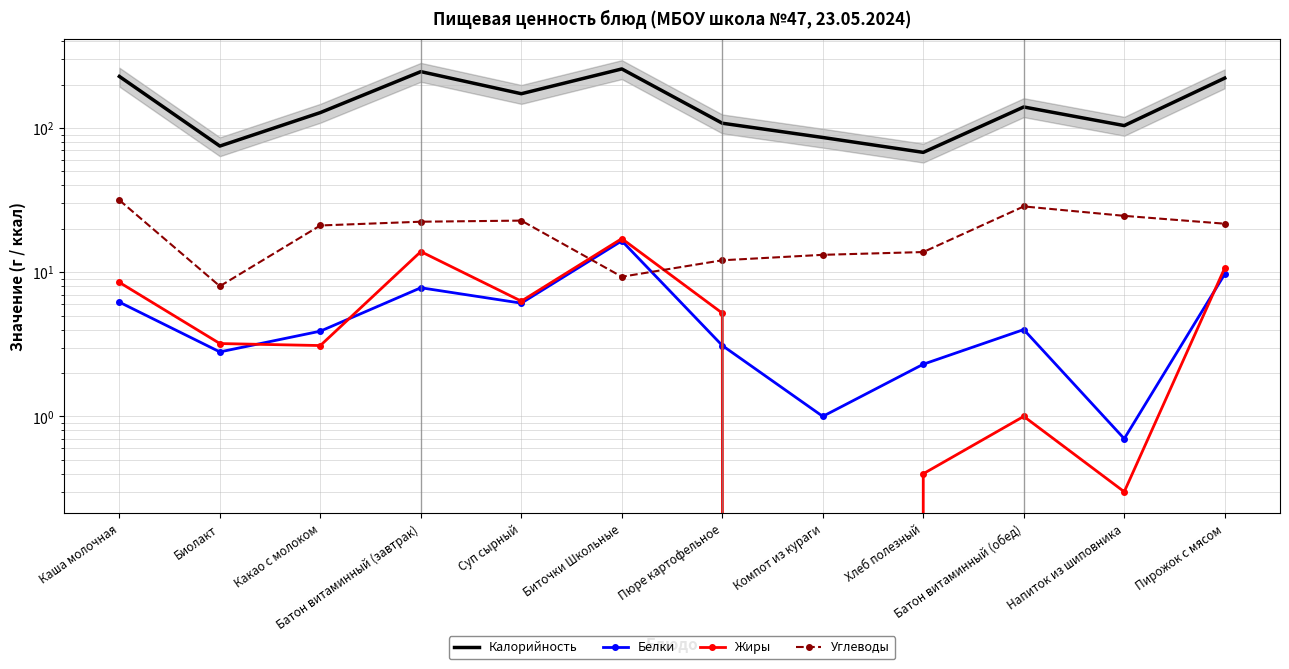

List the series in order of their peak value, highest first.

Калорийность, Углеводы, Жиры, Белки